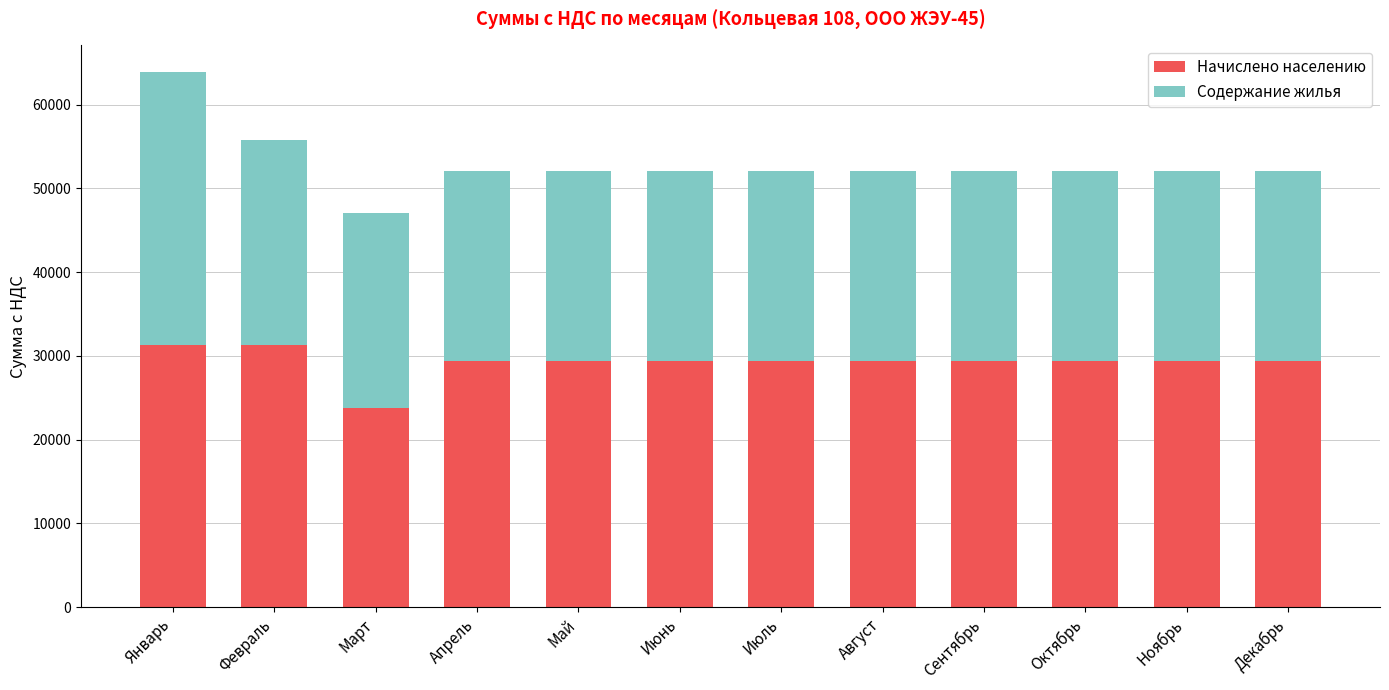

What is the maximum value for Начислено населению?

31329.1